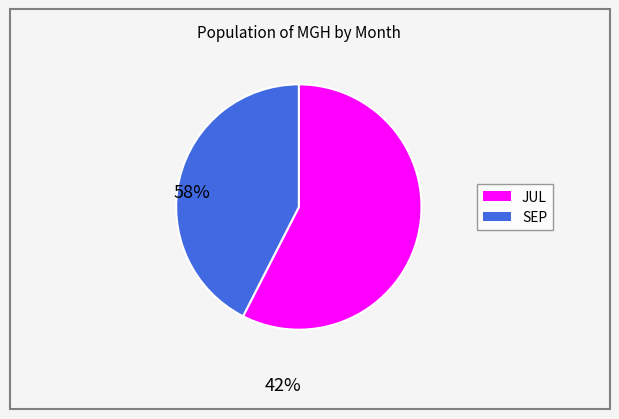

Is there any slice that represents more than half of the pie?

Yes